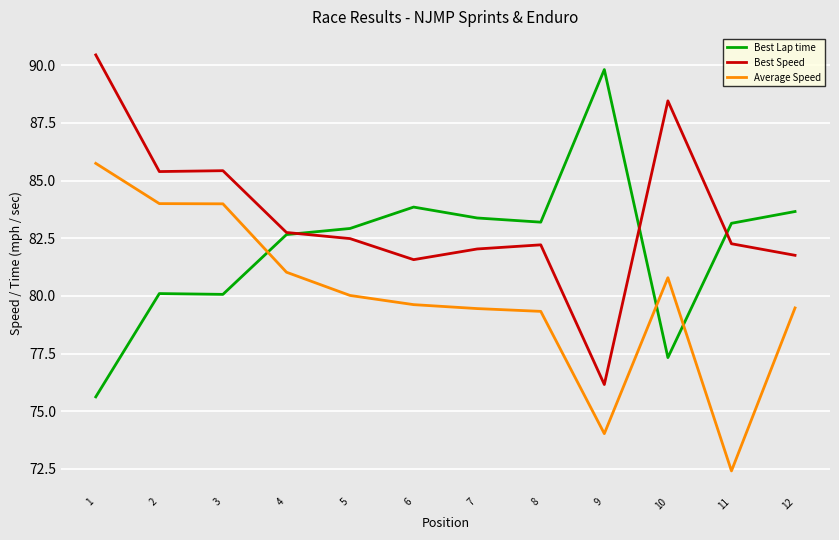

What is the approximate value of Best Speed at 4?

82.8